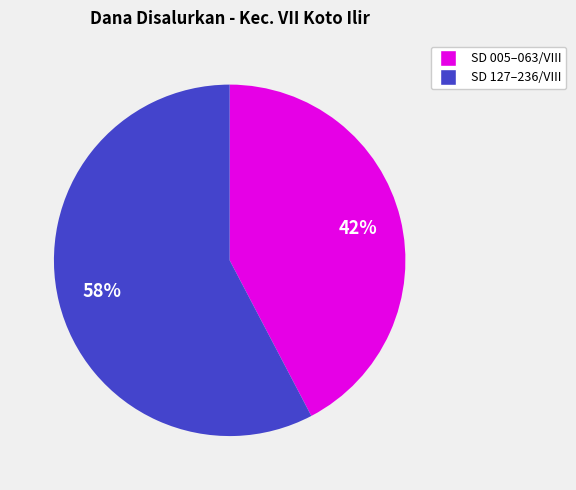

To the nearest percent, what is the average slice percentage?

50%